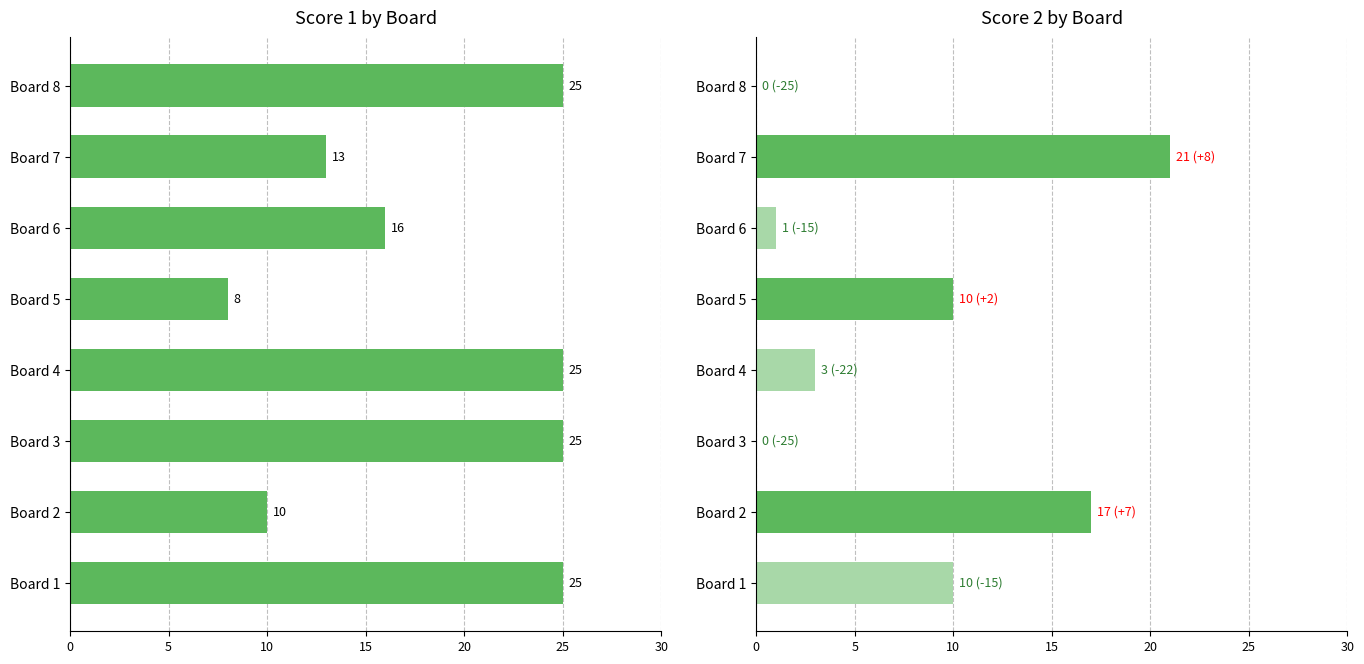

Which has a higher value, Board 2 or Board 4?

Board 4